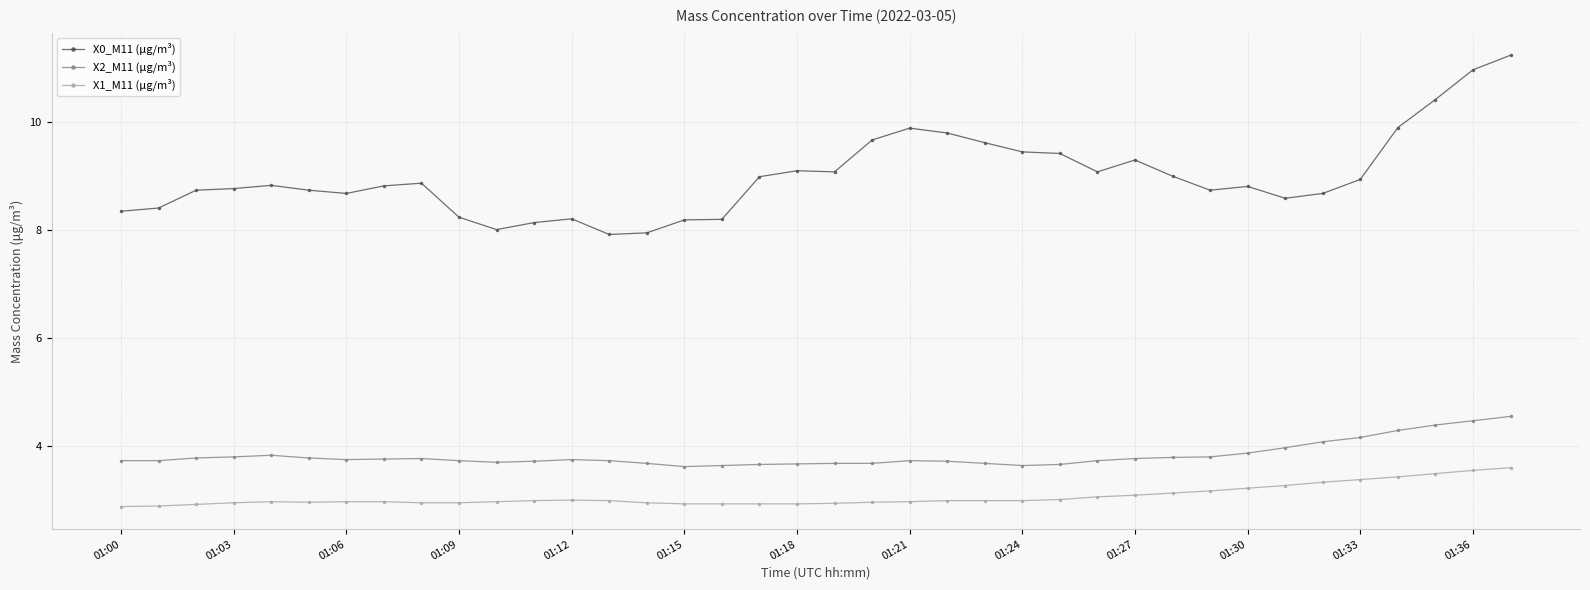

What is the value of the X2_M11 (μg/m³) point at the 36th from the left?

4.4